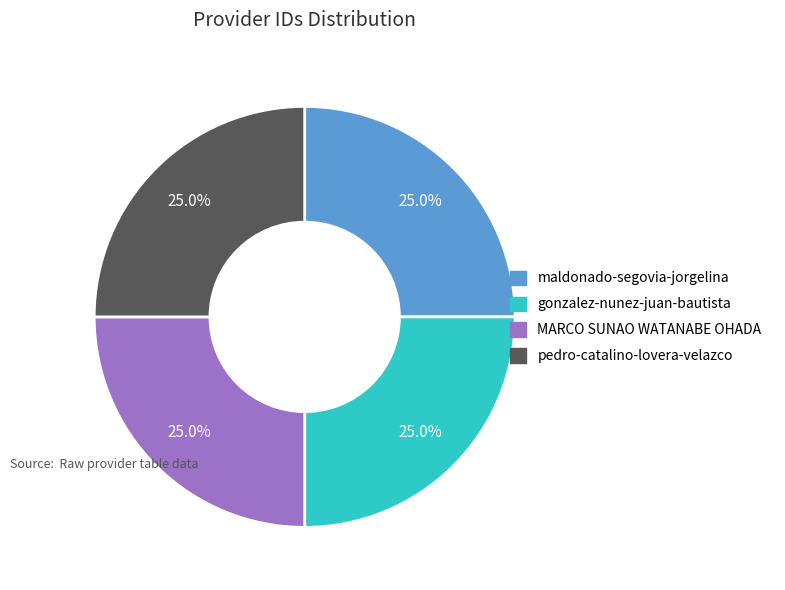

To the nearest percent, what percentage of the pie is pedro-catalino-lovera-velazco?

25%